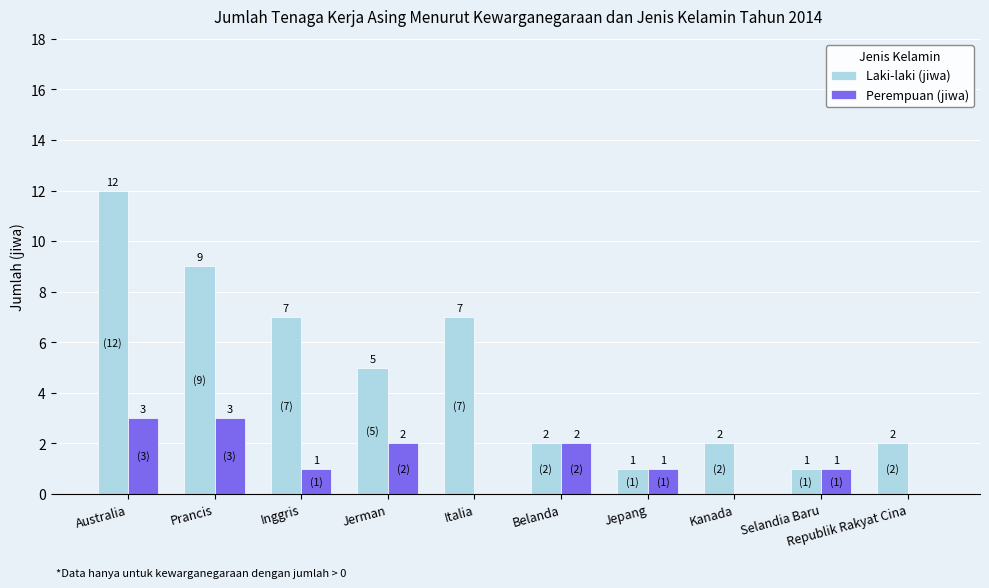

At which category is the sum across all series the highest?

Australia